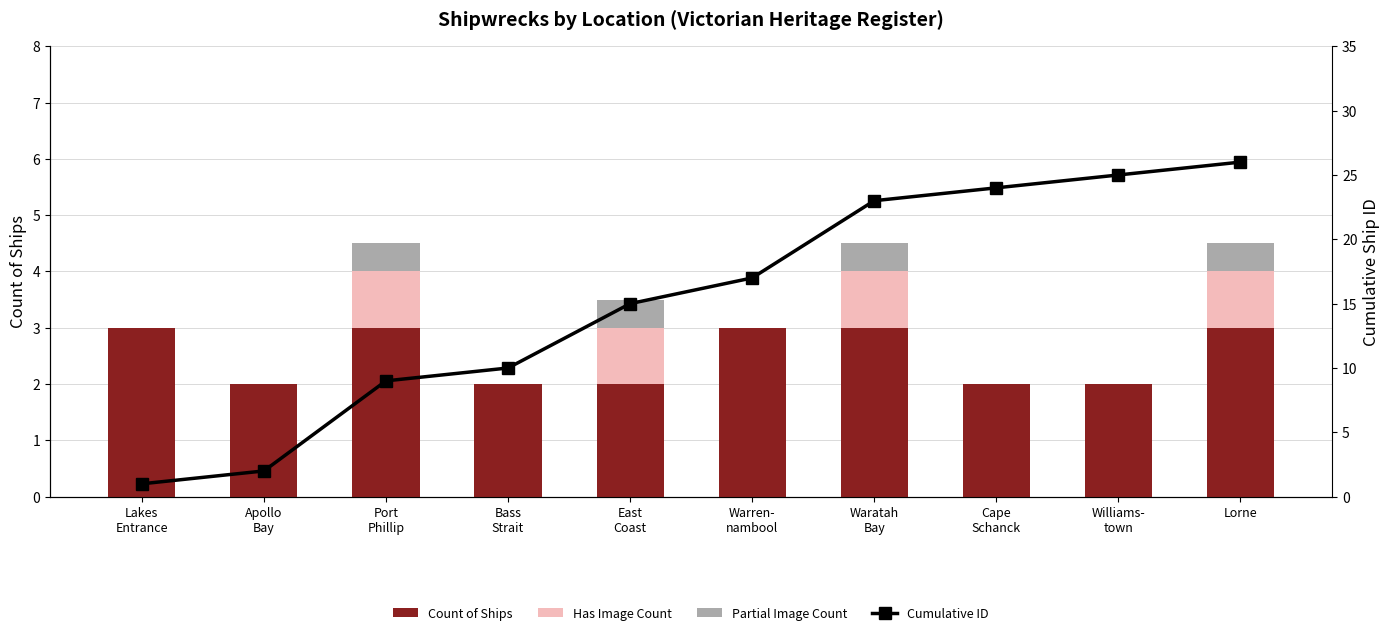

What is the label of the 1st bar from the right?

Lorne